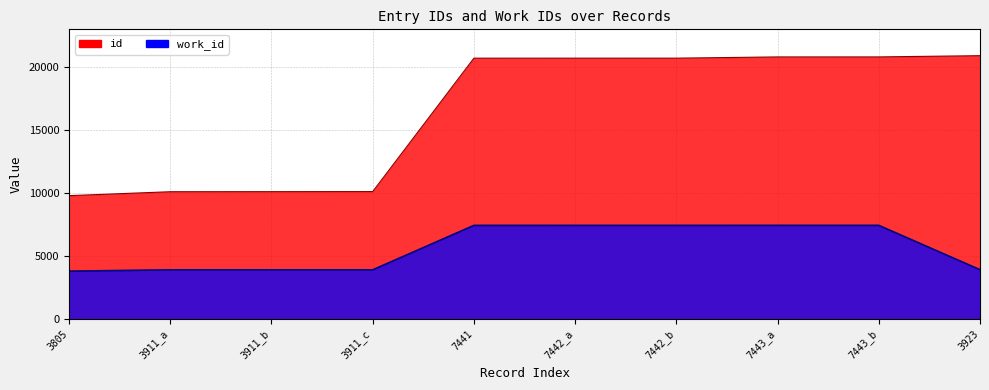

True or false: id has a value of 15967 at 3911_a.

False